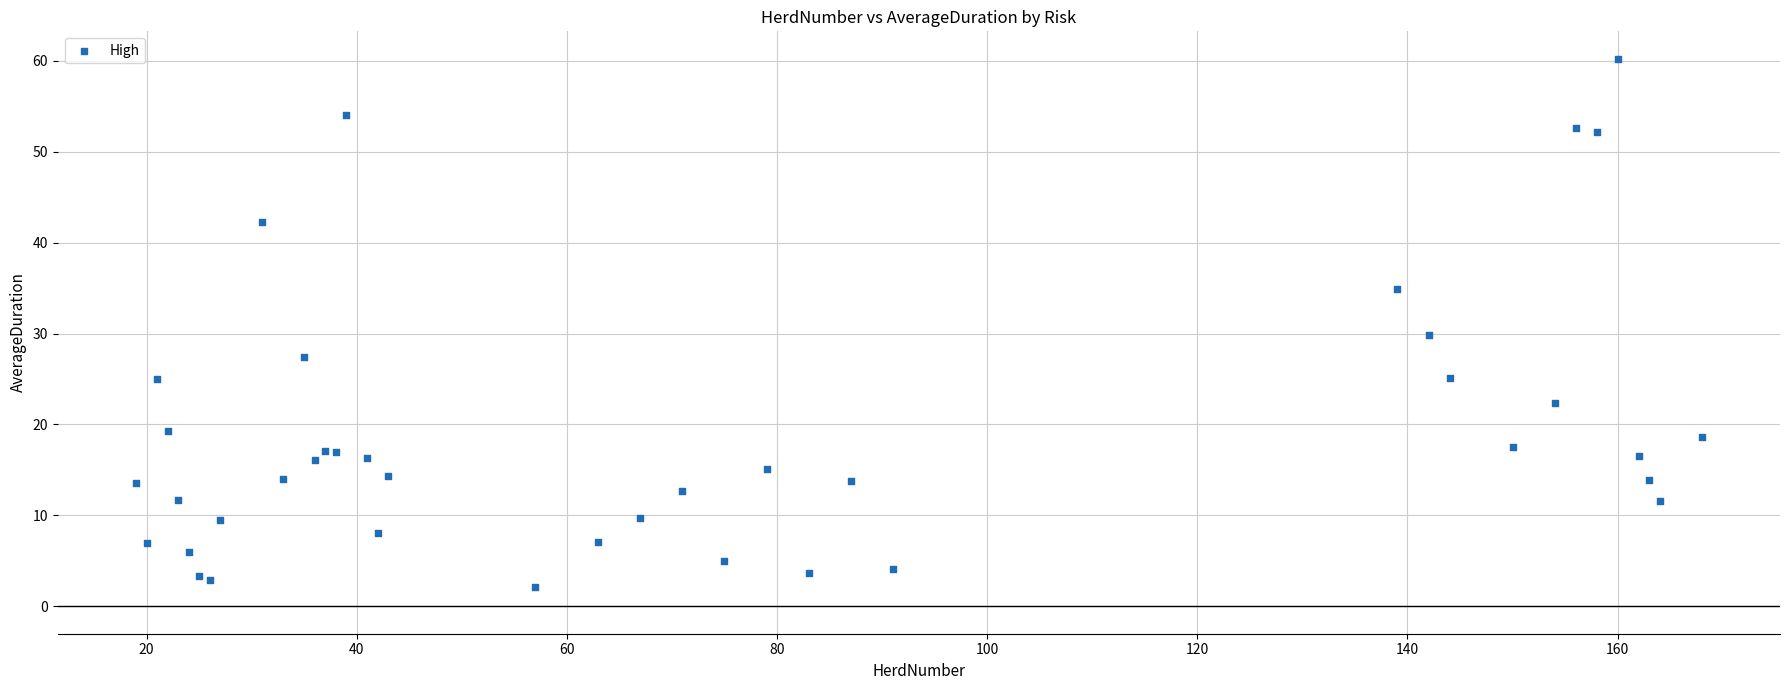

What Y value in the scatter plot is closest to 31?

29.8